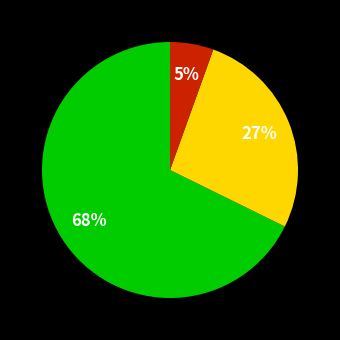

How many segments does this pie chart have?

3